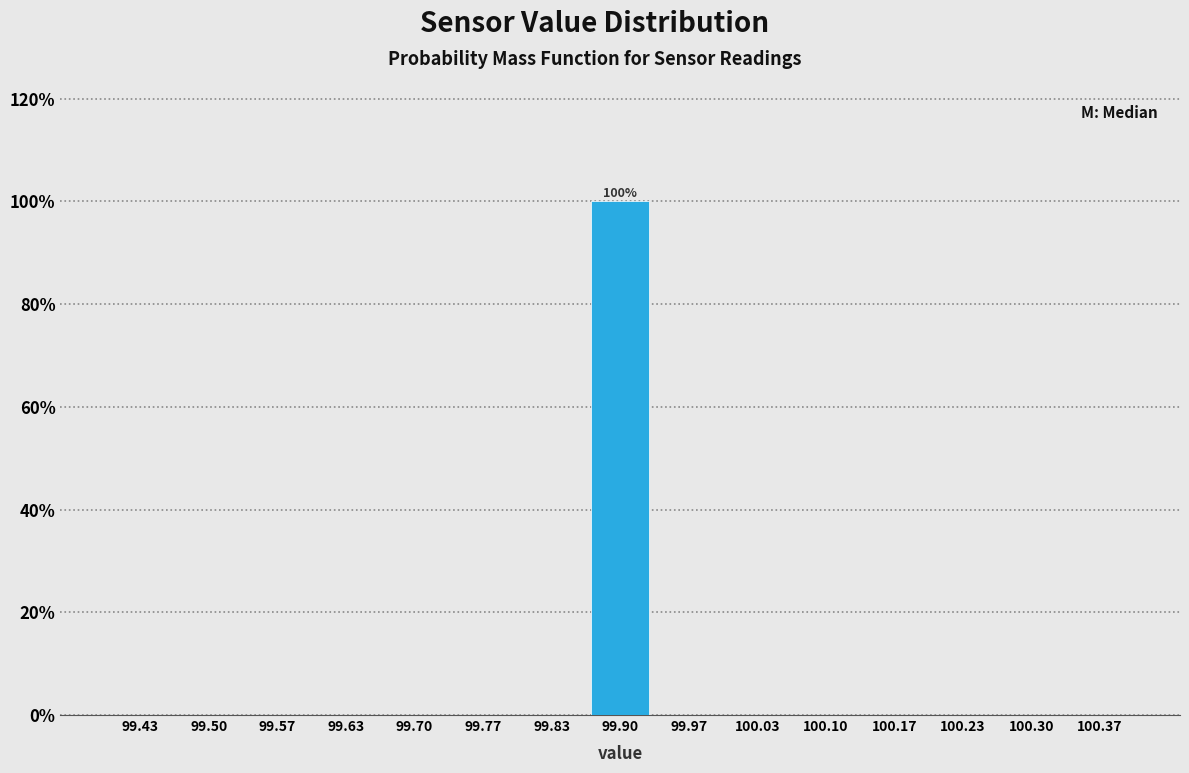

Over which range of the x-axis is the bar tallest?

99.87 to 99.93